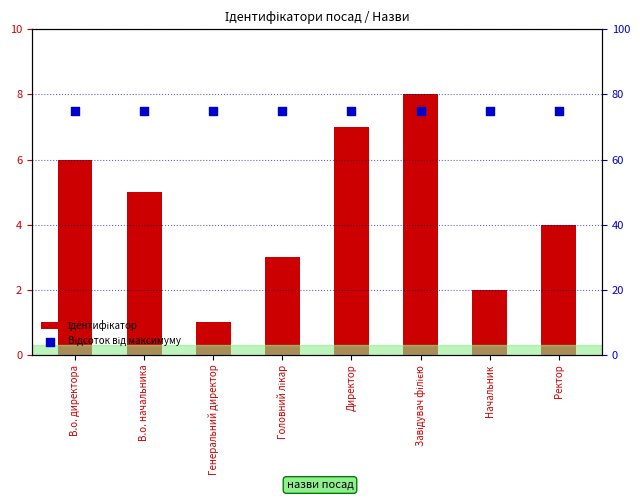

What are all the series names shown in the legend?

Ідентифікатор, Відсоток від максимуму